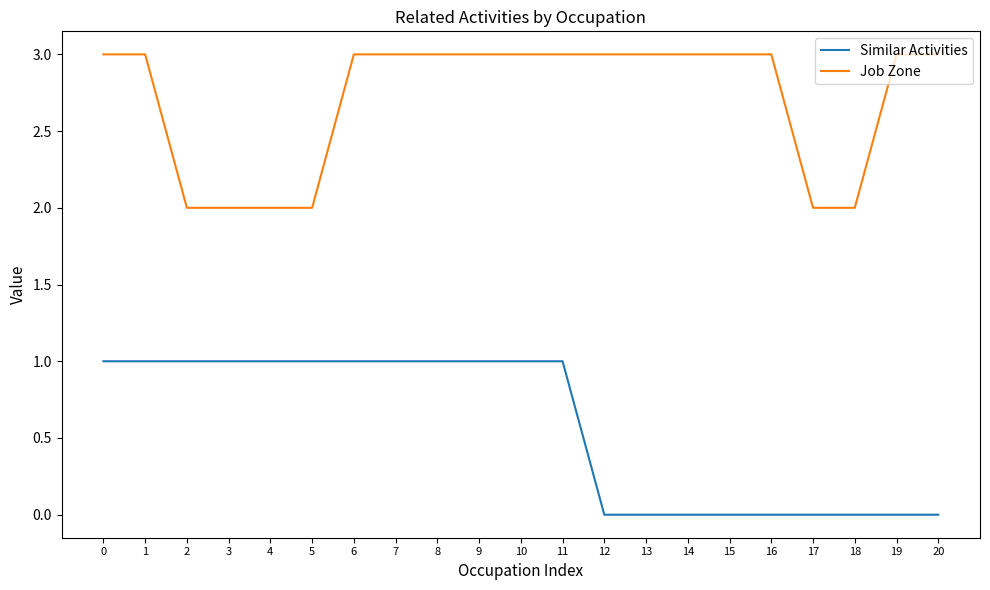

What is the greatest value displayed?

3